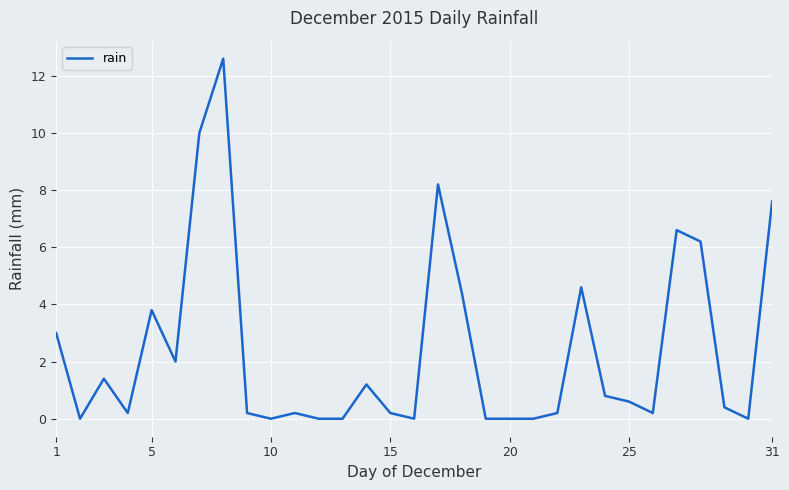

What is the difference between the maximum and minimum values?

12.6